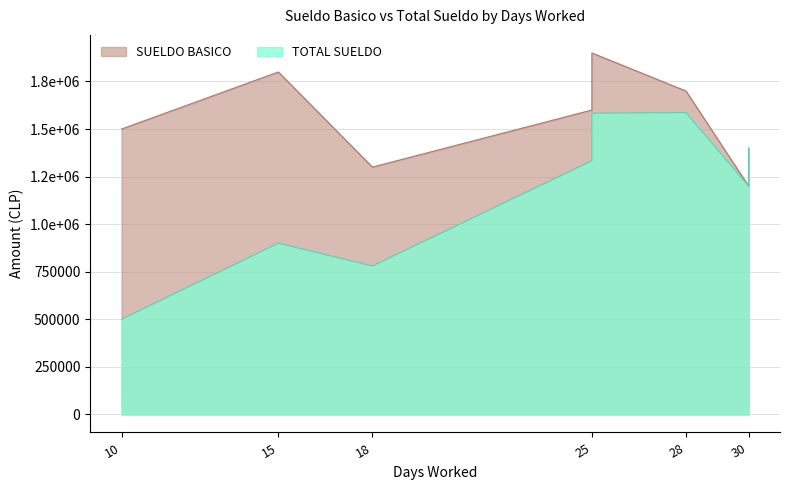

What is the value of the SUELDO BASICO point at the 2nd from the left?

1800000.0